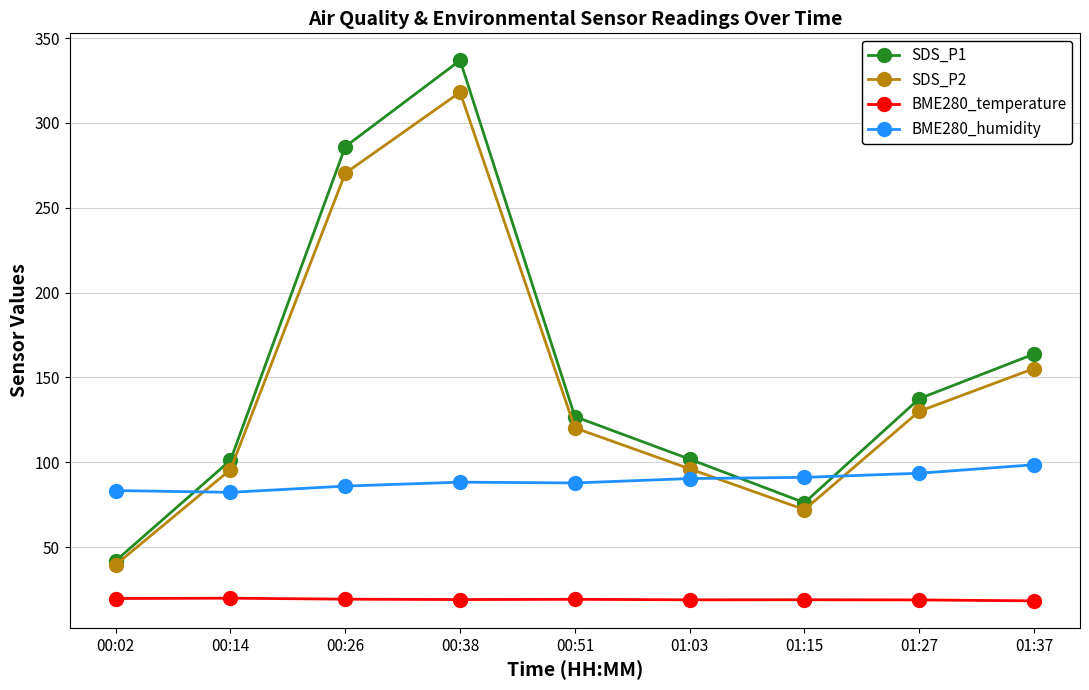

What is the smallest value displayed?

18.3